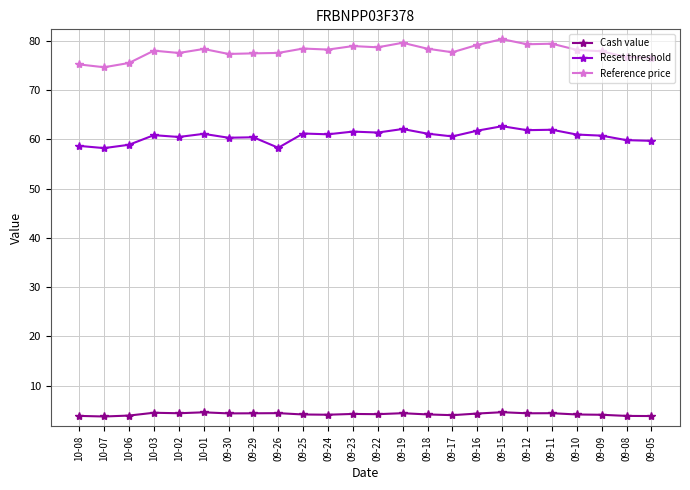

List the series in order of their peak value, highest first.

Reference price, Reset threshold, Cash value